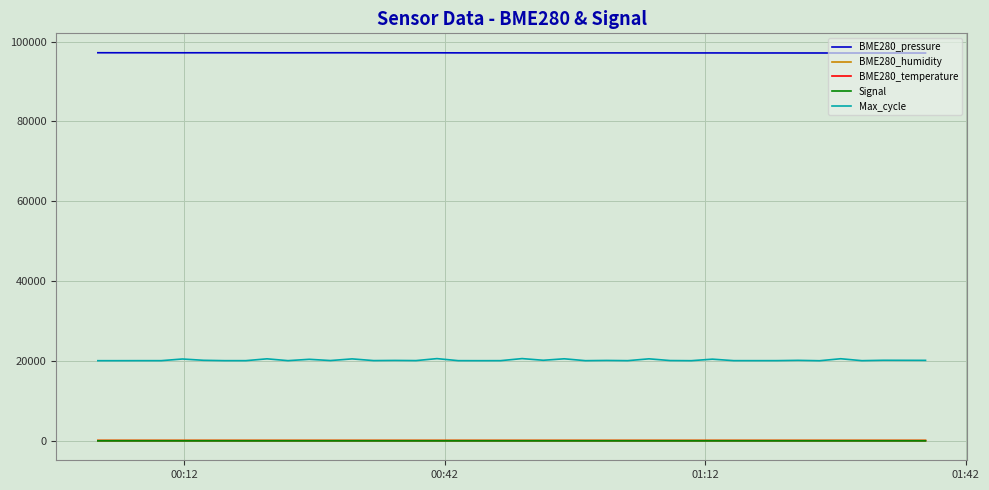

What is the maximum value for Signal?

-56.0